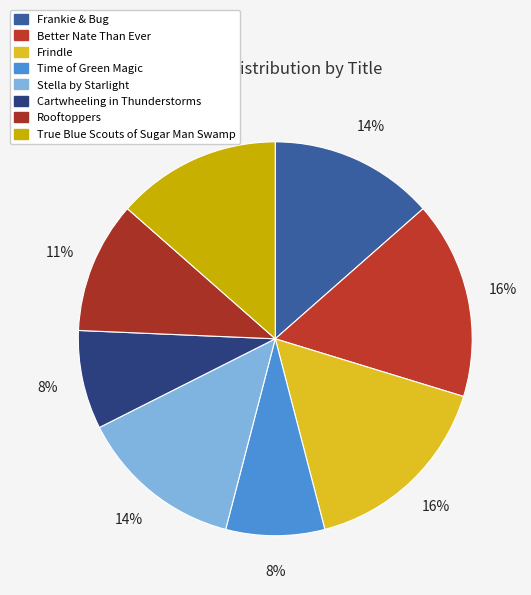

How many segments does this pie chart have?

8